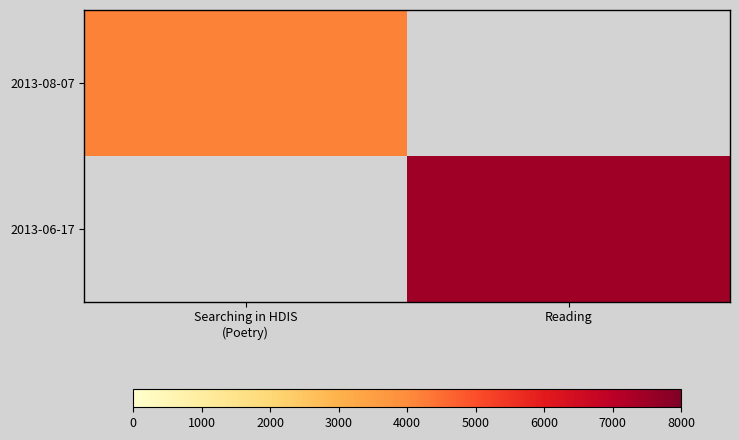

Count the number of categories in the chart.

2